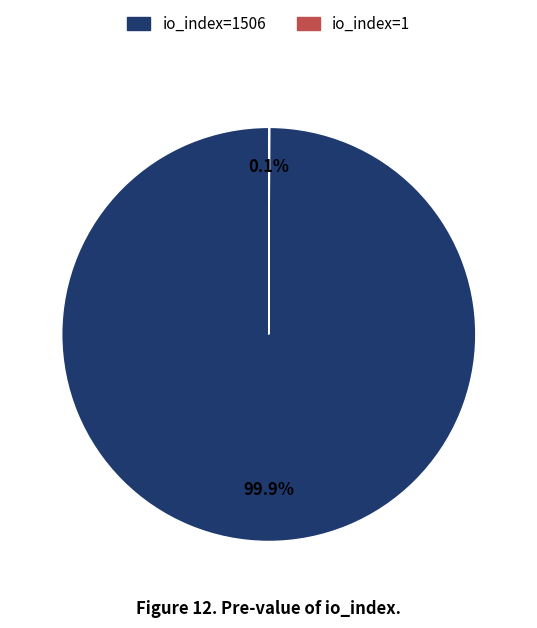

Does any single category account for the majority?

Yes